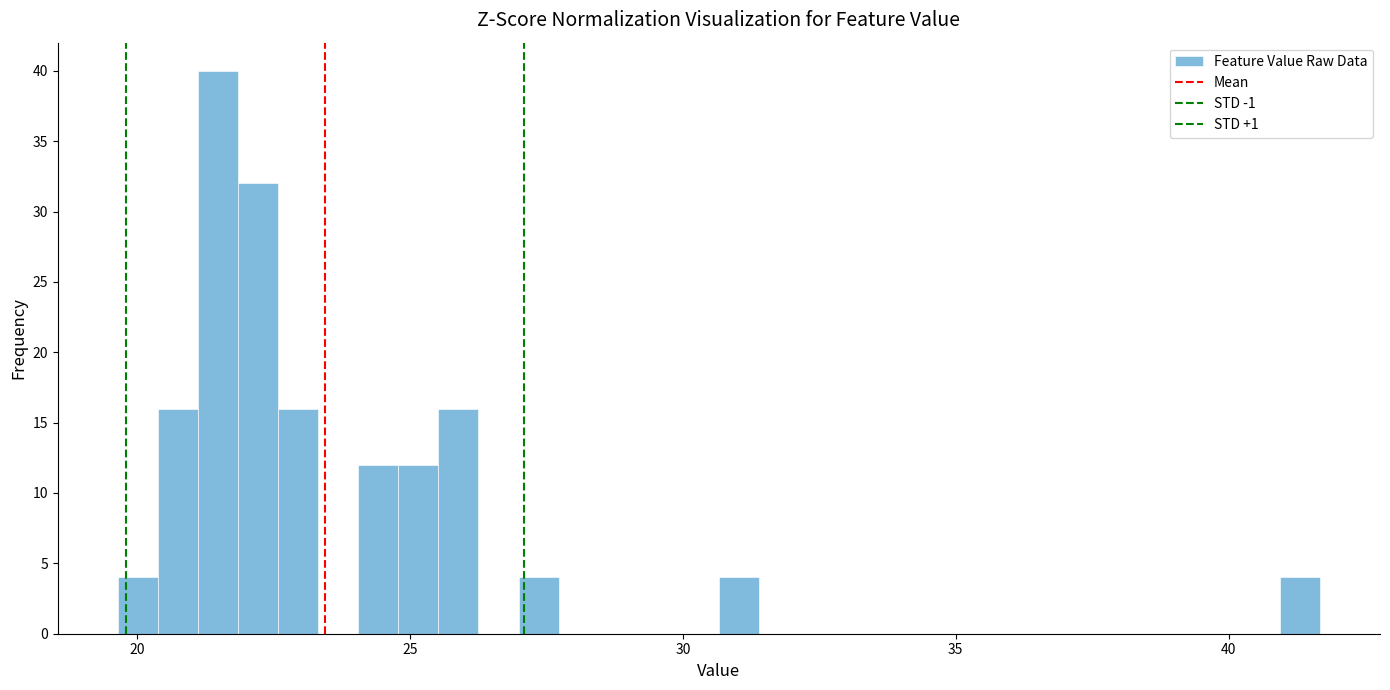

Read against the x-axis, roughly where is the centre of the tallest bar?

21.5